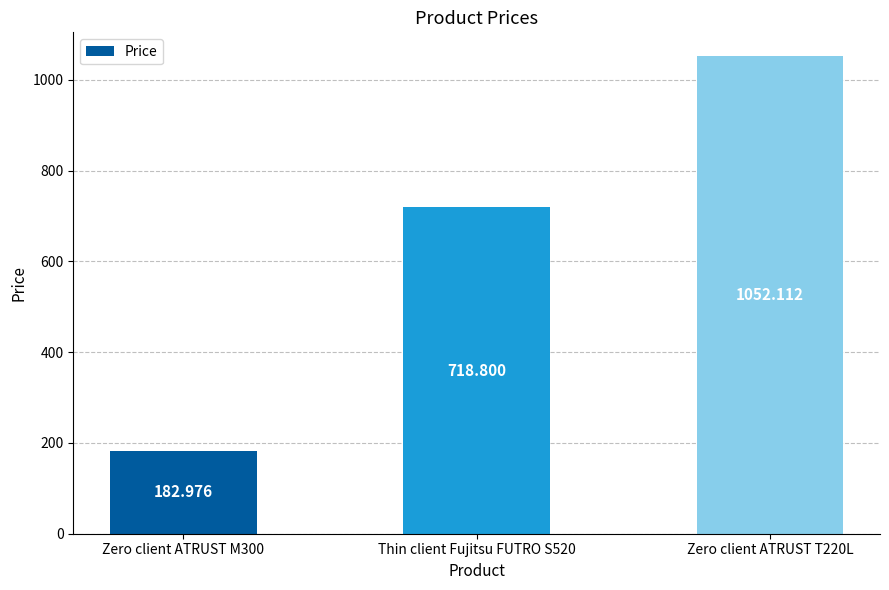

How many bars are there in total?

3